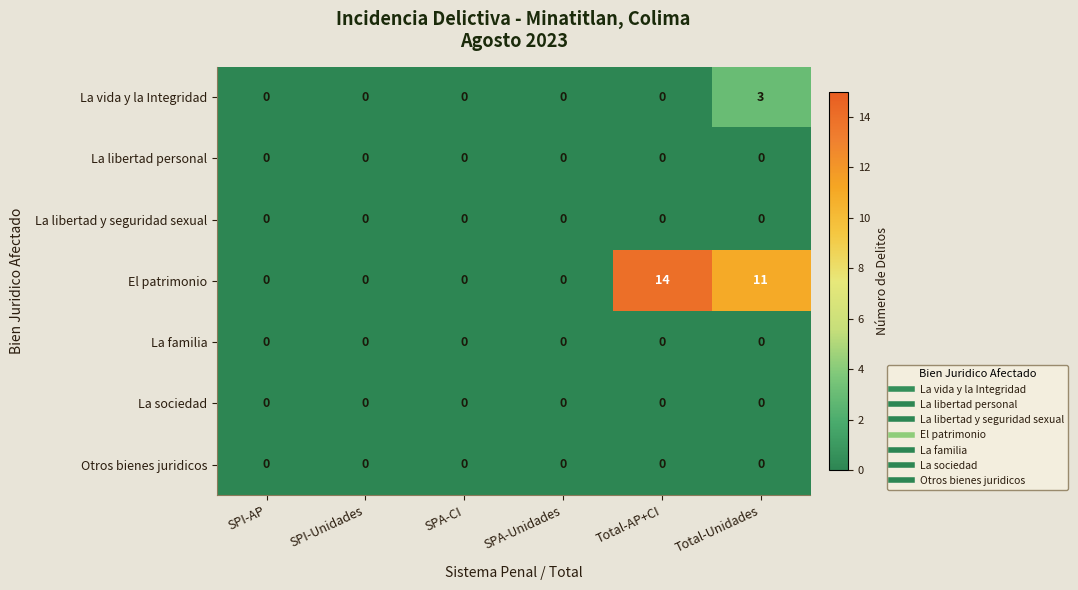

Which series has the widest spread of values?

El patrimonio